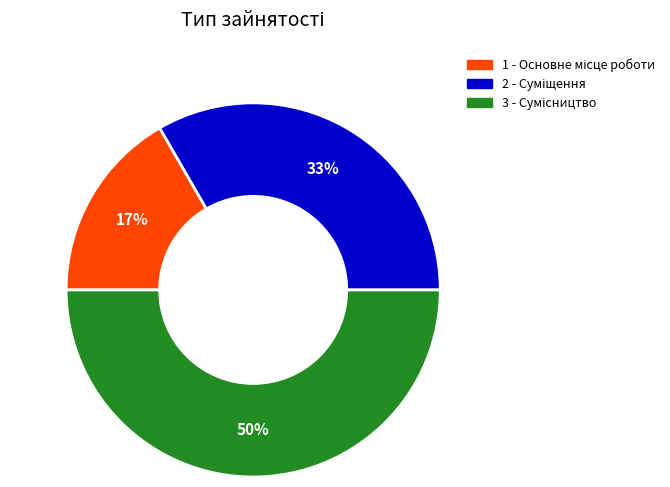

To the nearest percent, what is the difference between the largest and smallest slice percentages?

33%